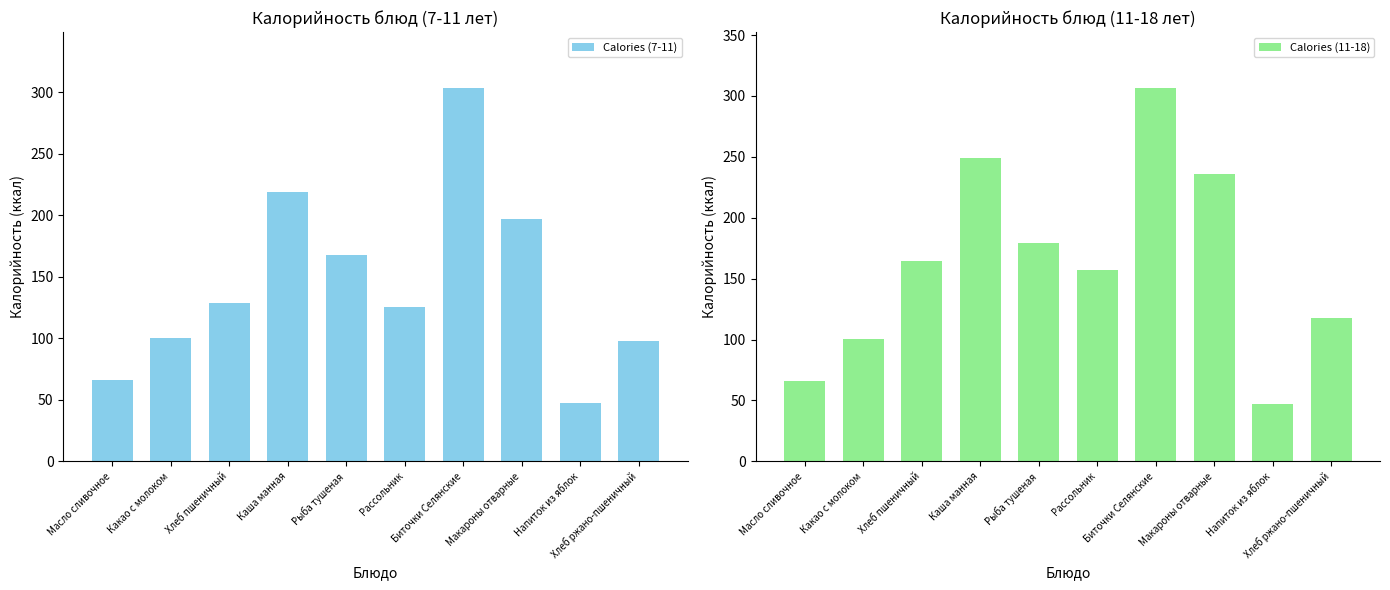

True or false: Calories (11-18) has a value of 156.9 at Рассольник.

True